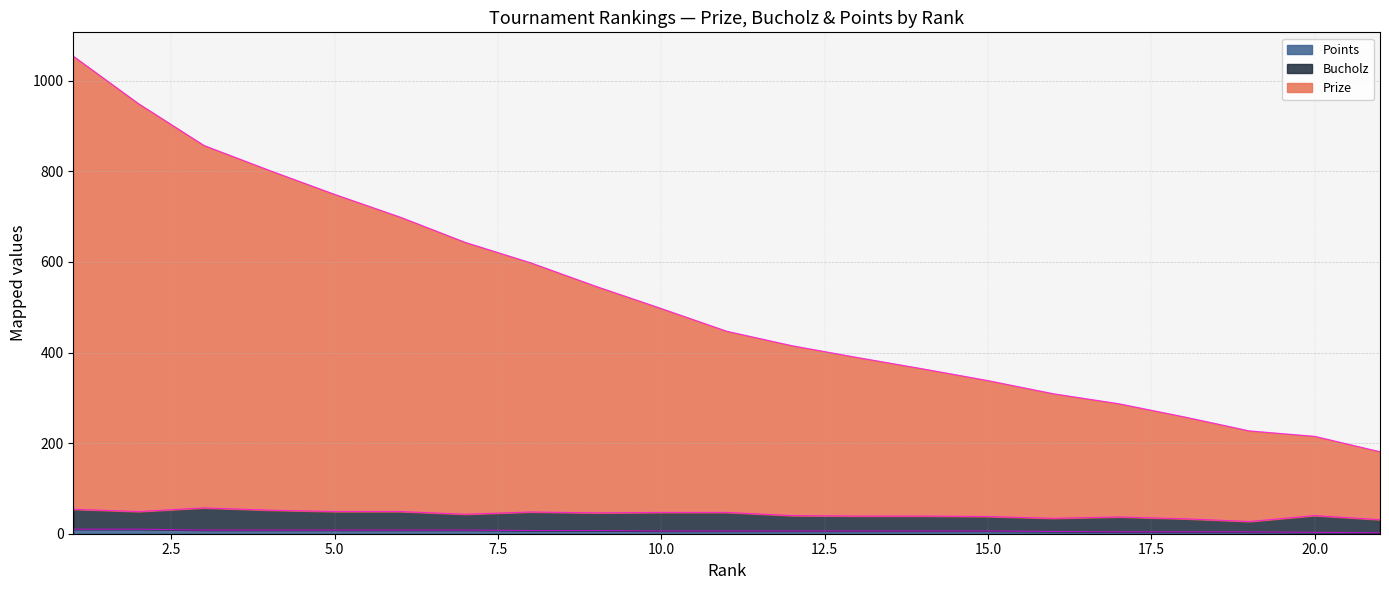

How many data points in Points are less than 6?

6